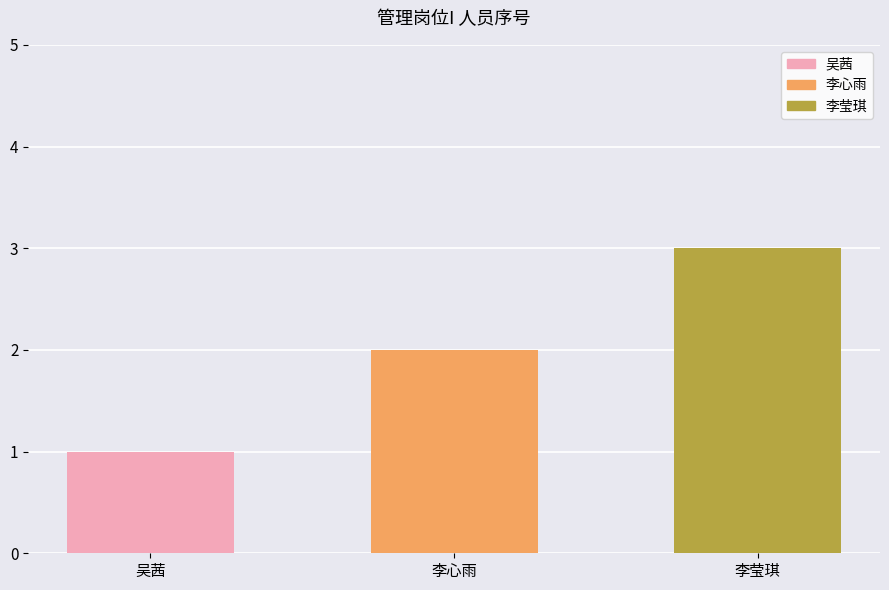

What is the approximate value at 李莹琪?

3